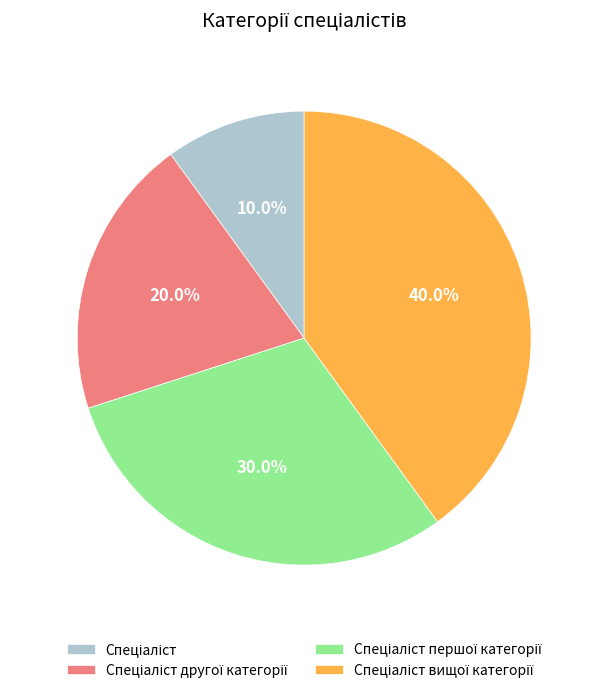

How many segments does this pie chart have?

4